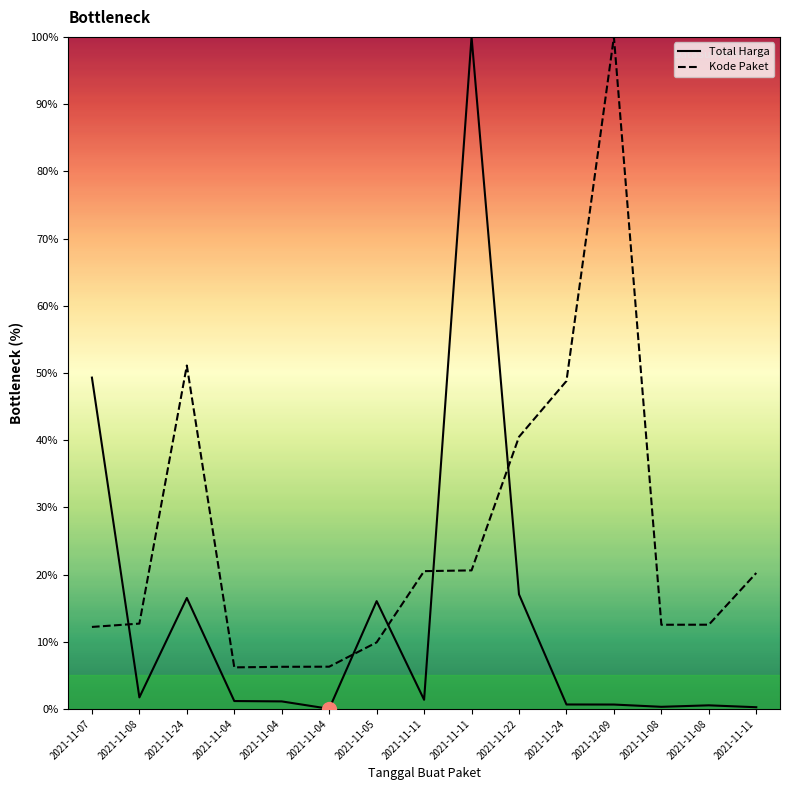

Rank the series at 2021-11-08 from highest to lowest value.

Kode Paket, Total Harga